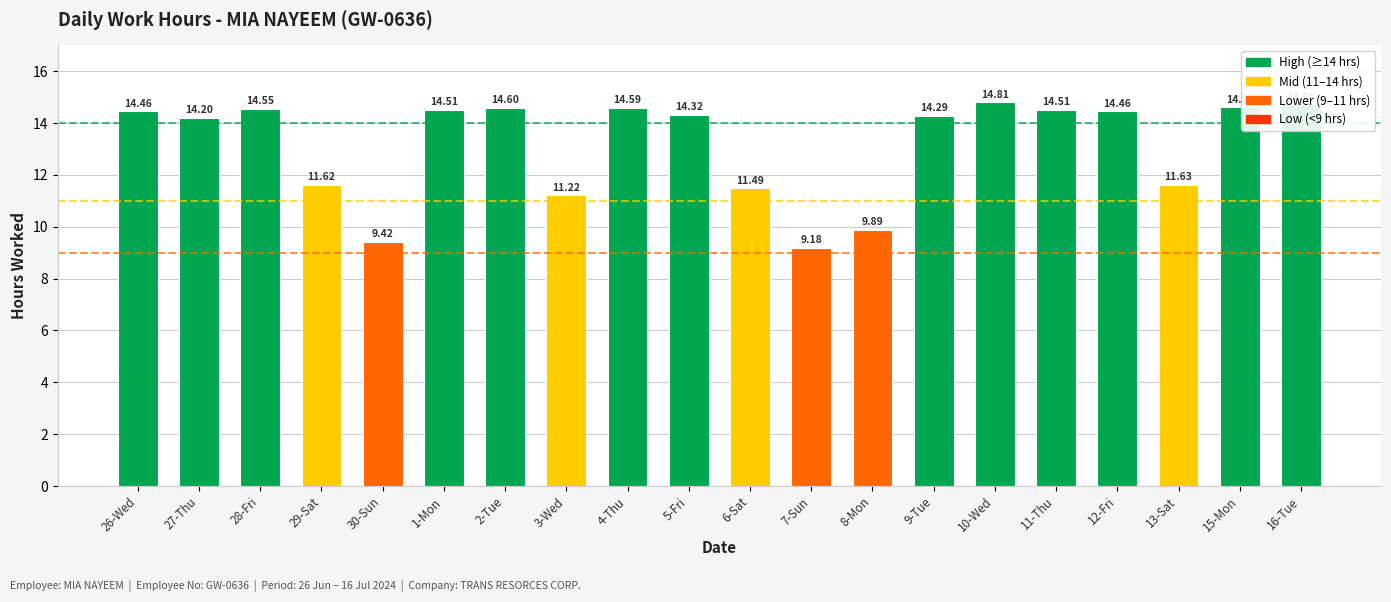

What position from the left is 8-Mon?

13